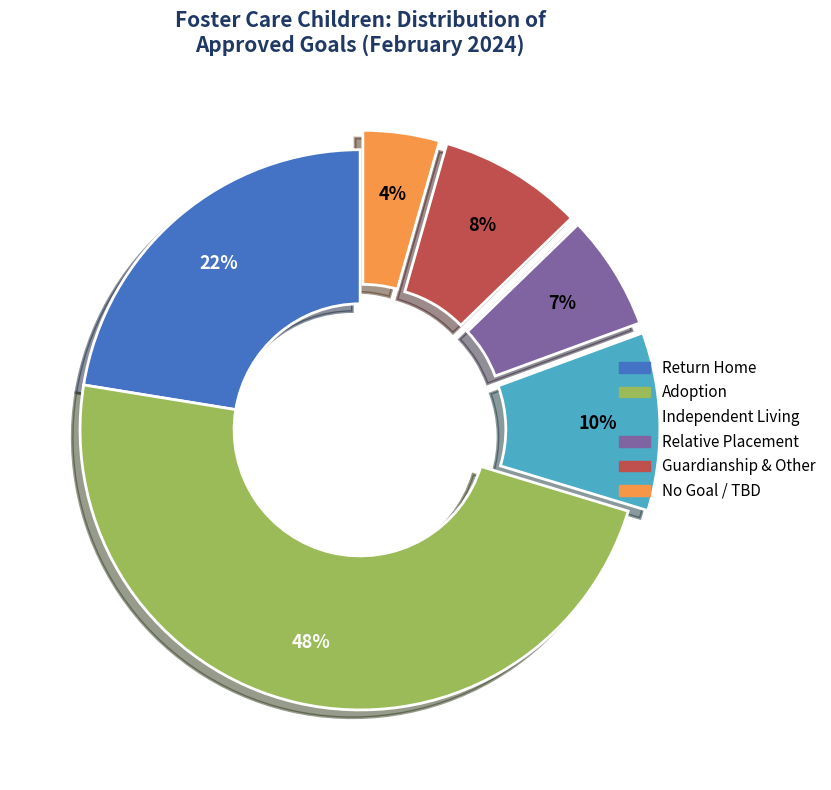

Do Adoption and Relative Placement together represent more than half of the pie?

Yes